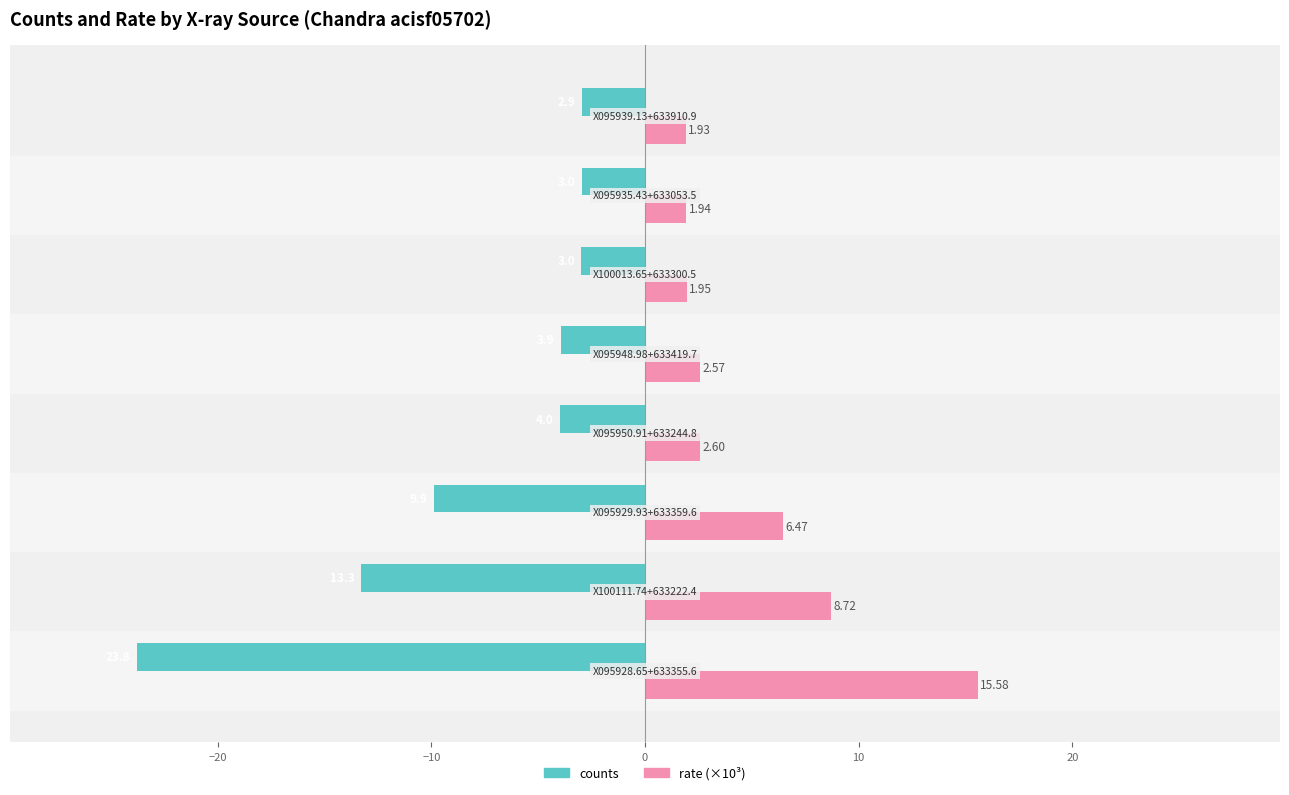

What is the difference between the second highest and minimum values in the rate (×10³) series?

6.8